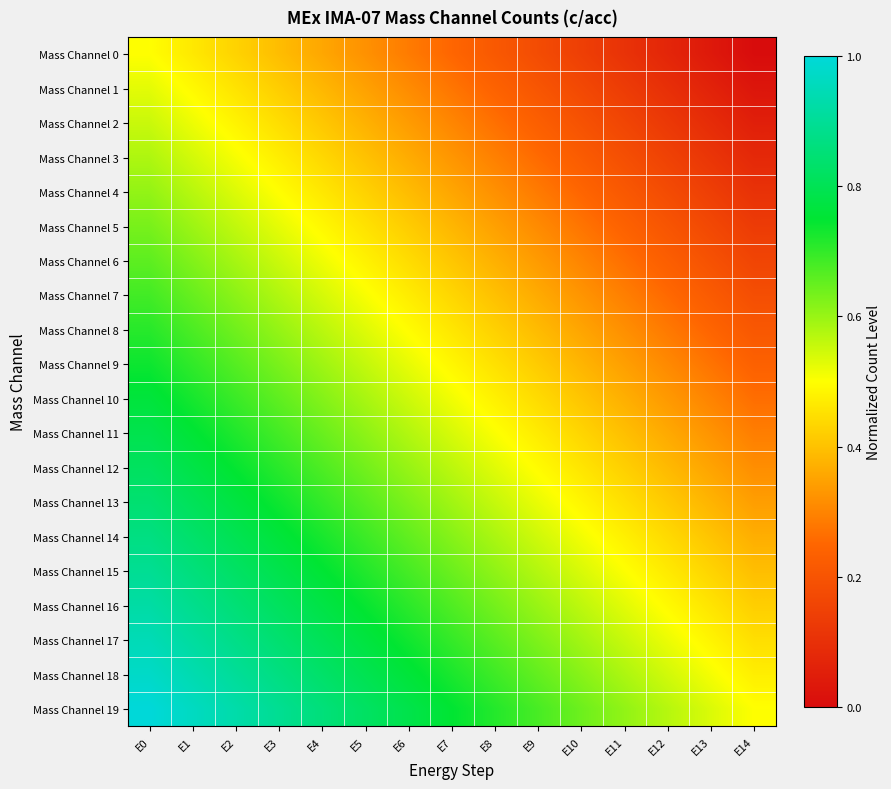

Reading left to right, transcribe all the data shown in this chart.

Mass Channel 0: E0=0.5	E1=0.5	E2=0.4	E3=0.4	E4=0.4	E5=0.3	E6=0.3	E7=0.2	E8=0.2	E9=0.2	E10=0.1	E11=0.1	E12=0.1	E13=0.0	E14=0.0
Mass Channel 1: E0=0.5	E1=0.5	E2=0.5	E3=0.4	E4=0.4	E5=0.3	E6=0.3	E7=0.3	E8=0.2	E9=0.2	E10=0.2	E11=0.1	E12=0.1	E13=0.1	E14=0.0
Mass Channel 2: E0=0.6	E1=0.5	E2=0.5	E3=0.4	E4=0.4	E5=0.4	E6=0.3	E7=0.3	E8=0.3	E9=0.2	E10=0.2	E11=0.2	E12=0.1	E13=0.1	E14=0.1
Mass Channel 3: E0=0.6	E1=0.5	E2=0.5	E3=0.5	E4=0.4	E5=0.4	E6=0.4	E7=0.3	E8=0.3	E9=0.3	E10=0.2	E11=0.2	E12=0.2	E13=0.1	E14=0.1
Mass Channel 4: E0=0.6	E1=0.6	E2=0.5	E3=0.5	E4=0.5	E5=0.4	E6=0.4	E7=0.4	E8=0.3	E9=0.3	E10=0.2	E11=0.2	E12=0.2	E13=0.1	E14=0.1
Mass Channel 5: E0=0.6	E1=0.6	E2=0.6	E3=0.5	E4=0.5	E5=0.5	E6=0.4	E7=0.4	E8=0.3	E9=0.3	E10=0.3	E11=0.2	E12=0.2	E13=0.2	E14=0.1
Mass Channel 6: E0=0.7	E1=0.6	E2=0.6	E3=0.6	E4=0.5	E5=0.5	E6=0.4	E7=0.4	E8=0.4	E9=0.3	E10=0.3	E11=0.3	E12=0.2	E13=0.2	E14=0.2
Mass Channel 7: E0=0.7	E1=0.6	E2=0.6	E3=0.6	E4=0.5	E5=0.5	E6=0.5	E7=0.4	E8=0.4	E9=0.4	E10=0.3	E11=0.3	E12=0.3	E13=0.2	E14=0.2
Mass Channel 8: E0=0.7	E1=0.7	E2=0.6	E3=0.6	E4=0.6	E5=0.5	E6=0.5	E7=0.5	E8=0.4	E9=0.4	E10=0.4	E11=0.3	E12=0.3	E13=0.2	E14=0.2
Mass Channel 9: E0=0.7	E1=0.7	E2=0.7	E3=0.6	E4=0.6	E5=0.6	E6=0.5	E7=0.5	E8=0.5	E9=0.4	E10=0.4	E11=0.3	E12=0.3	E13=0.3	E14=0.2
Mass Channel 10: E0=0.8	E1=0.7	E2=0.7	E3=0.7	E4=0.6	E5=0.6	E6=0.5	E7=0.5	E8=0.5	E9=0.4	E10=0.4	E11=0.4	E12=0.3	E13=0.3	E14=0.3
Mass Channel 11: E0=0.8	E1=0.8	E2=0.7	E3=0.7	E4=0.6	E5=0.6	E6=0.6	E7=0.5	E8=0.5	E9=0.5	E10=0.4	E11=0.4	E12=0.4	E13=0.3	E14=0.3
Mass Channel 12: E0=0.8	E1=0.8	E2=0.7	E3=0.7	E4=0.7	E5=0.6	E6=0.6	E7=0.6	E8=0.5	E9=0.5	E10=0.5	E11=0.4	E12=0.4	E13=0.4	E14=0.3
Mass Channel 13: E0=0.8	E1=0.8	E2=0.8	E3=0.7	E4=0.7	E5=0.7	E6=0.6	E7=0.6	E8=0.6	E9=0.5	E10=0.5	E11=0.4	E12=0.4	E13=0.4	E14=0.3
Mass Channel 14: E0=0.9	E1=0.8	E2=0.8	E3=0.8	E4=0.7	E5=0.7	E6=0.7	E7=0.6	E8=0.6	E9=0.5	E10=0.5	E11=0.5	E12=0.4	E13=0.4	E14=0.4
Mass Channel 15: E0=0.9	E1=0.9	E2=0.8	E3=0.8	E4=0.8	E5=0.7	E6=0.7	E7=0.6	E8=0.6	E9=0.6	E10=0.5	E11=0.5	E12=0.5	E13=0.4	E14=0.4
Mass Channel 16: E0=0.9	E1=0.9	E2=0.8	E3=0.8	E4=0.8	E5=0.7	E6=0.7	E7=0.7	E8=0.6	E9=0.6	E10=0.6	E11=0.5	E12=0.5	E13=0.5	E14=0.4
Mass Channel 17: E0=0.9	E1=0.9	E2=0.9	E3=0.8	E4=0.8	E5=0.8	E6=0.7	E7=0.7	E8=0.7	E9=0.6	E10=0.6	E11=0.6	E12=0.5	E13=0.5	E14=0.4
Mass Channel 18: E0=1.0	E1=0.9	E2=0.9	E3=0.9	E4=0.8	E5=0.8	E6=0.8	E7=0.7	E8=0.7	E9=0.7	E10=0.6	E11=0.6	E12=0.5	E13=0.5	E14=0.5
Mass Channel 19: E0=1.0	E1=1.0	E2=0.9	E3=0.9	E4=0.9	E5=0.8	E6=0.8	E7=0.8	E8=0.7	E9=0.7	E10=0.6	E11=0.6	E12=0.6	E13=0.5	E14=0.5